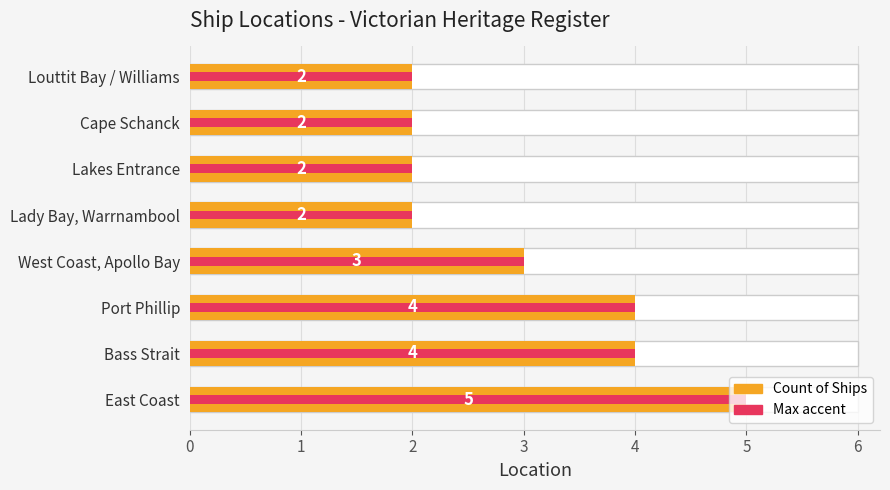

What is the minimum value shown in the chart?

2